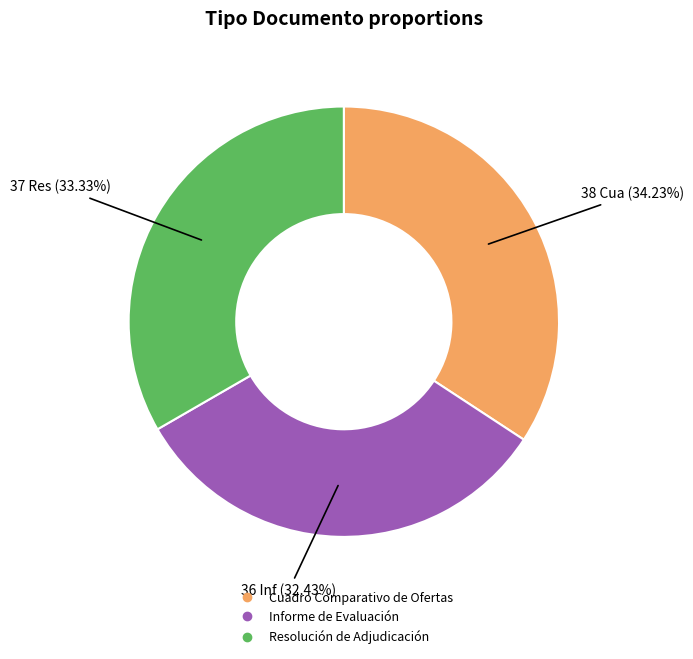

To the nearest percent, what percentage of the pie is Informe de Evaluación?

32%